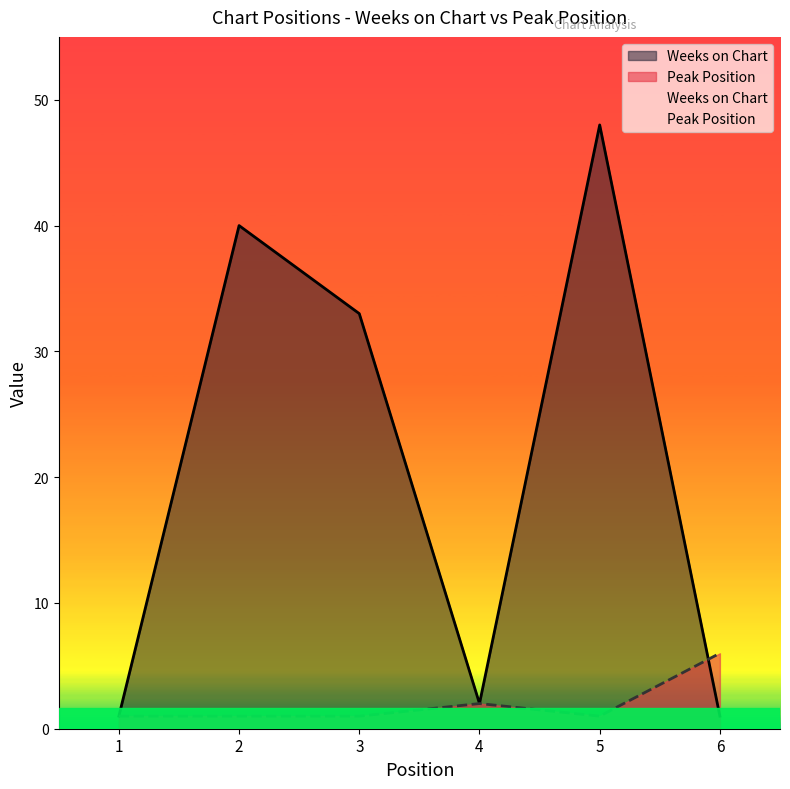

What are all the series names shown in the legend?

Weeks on Chart, Peak Position